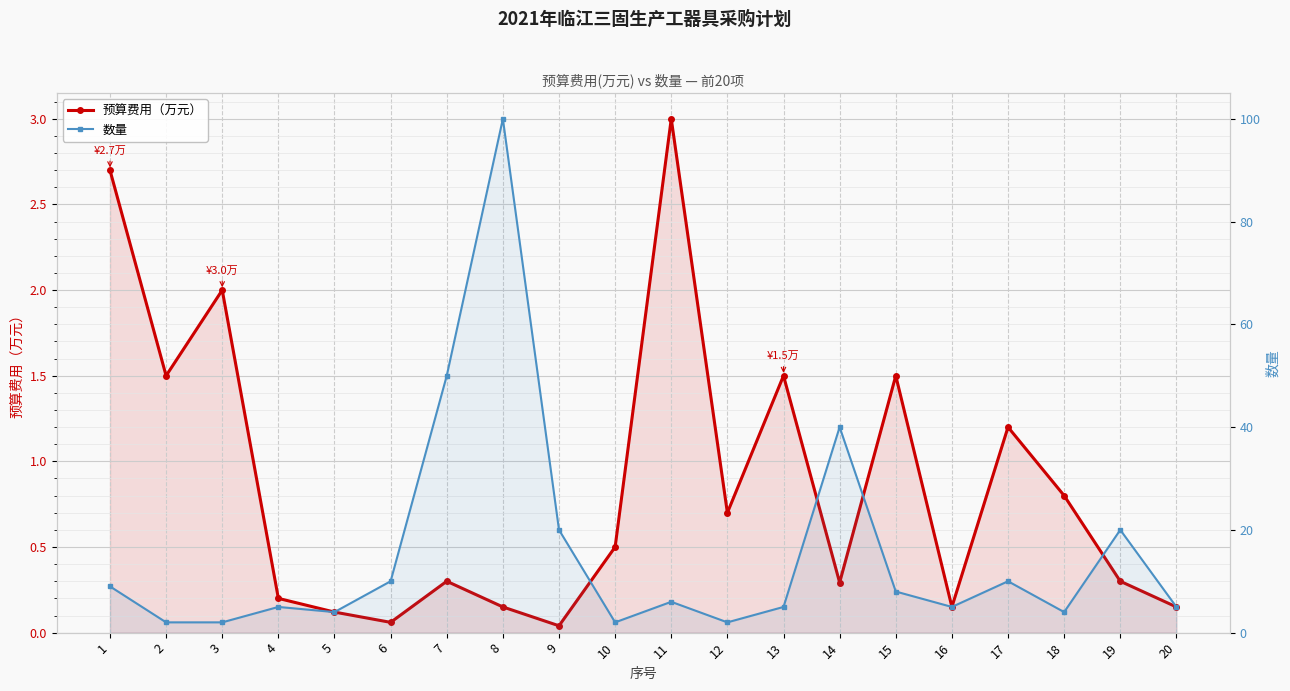

At which category is the sum across all series the highest?

8